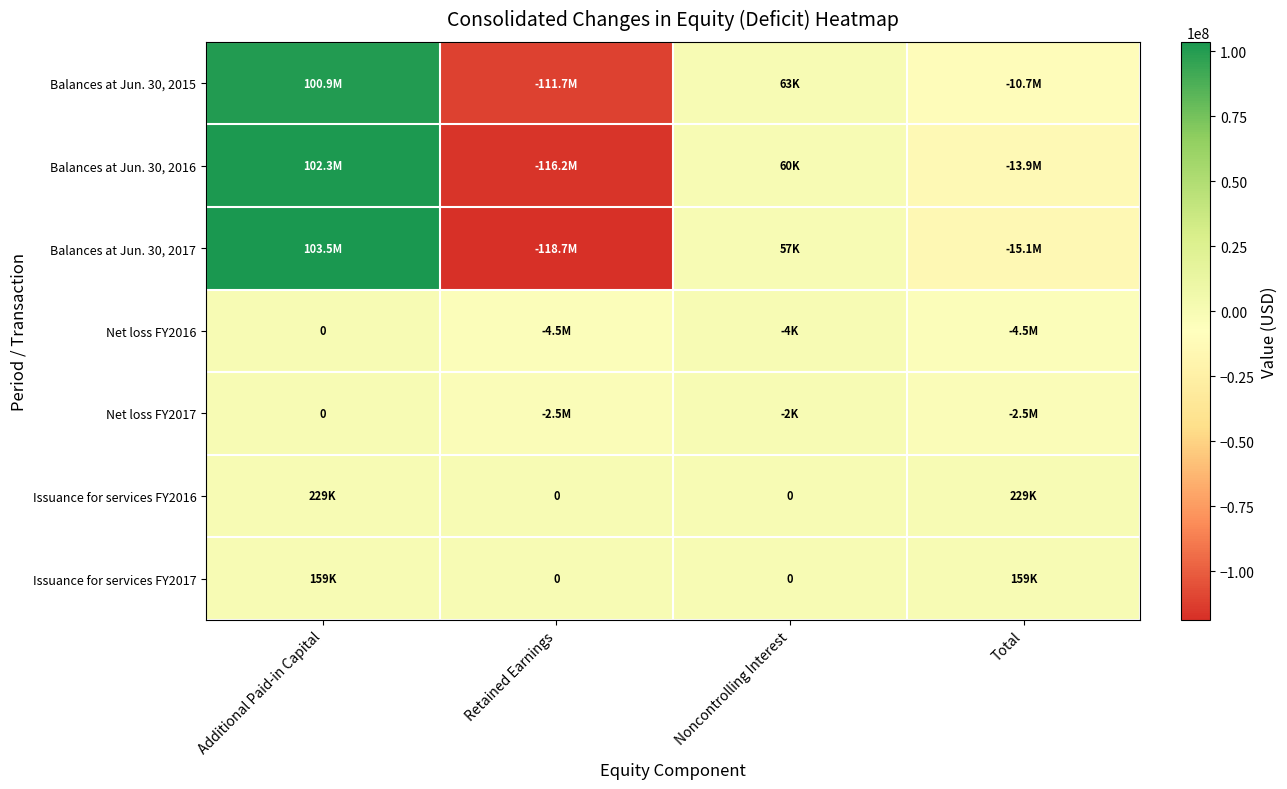

The value of Net loss FY2016 at Noncontrolling Interest is -5662. True or false?

False